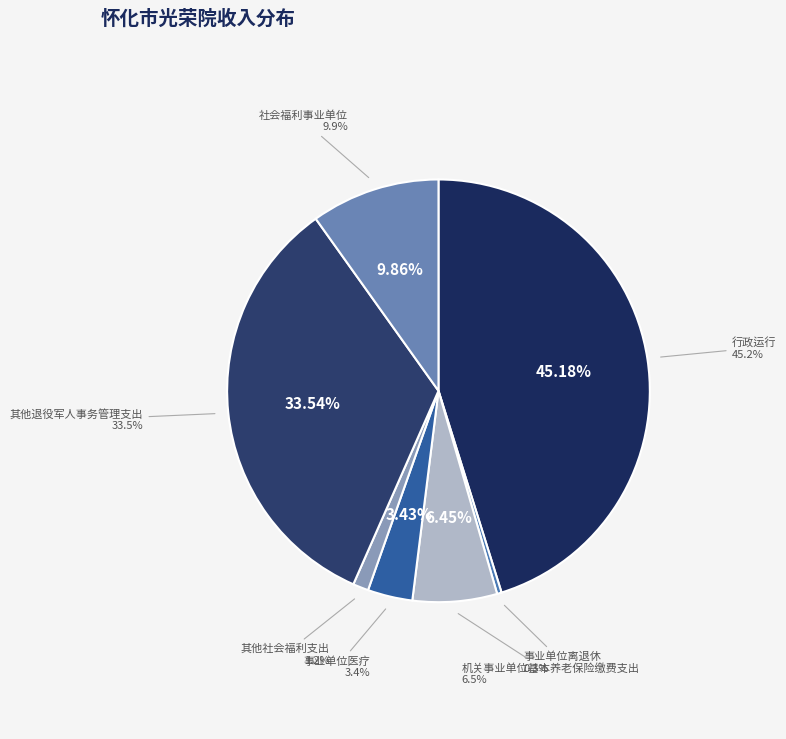

Between 其他社会福利支出 and 行政运行, which is larger?

行政运行